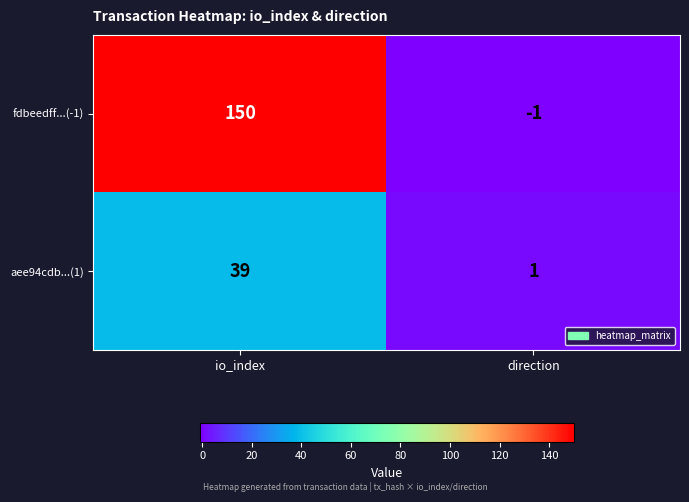

How many categories are shown in the chart?

2